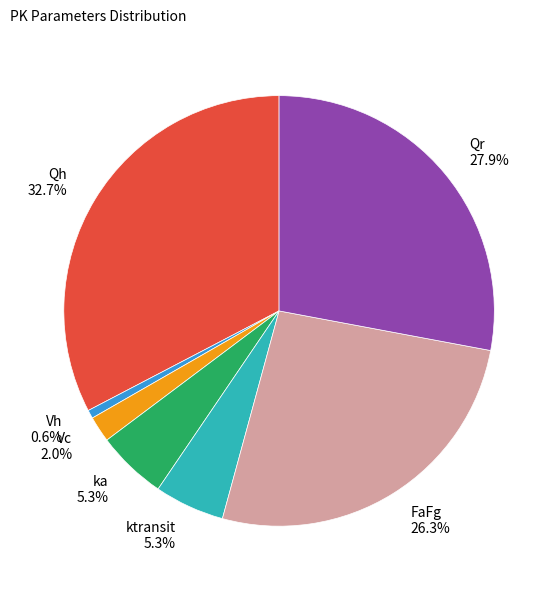

How many segments does this pie chart have?

7